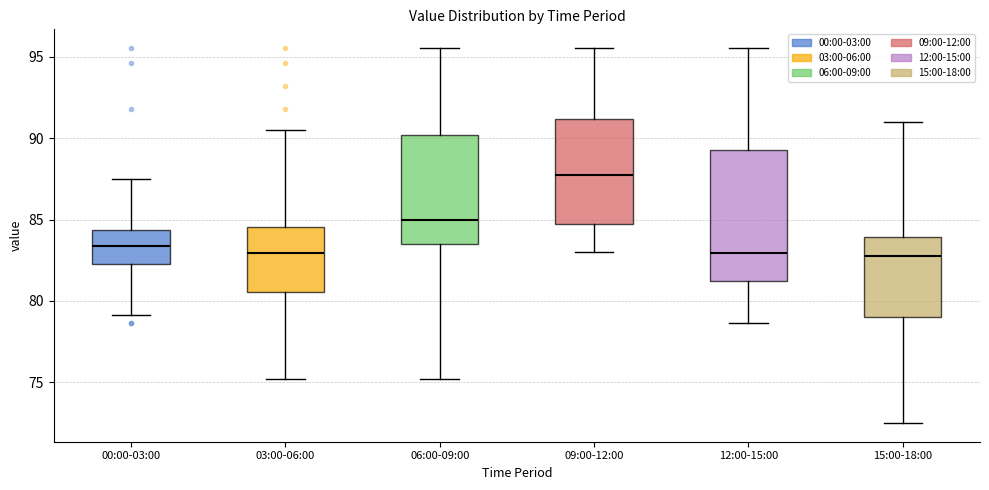

Reading left to right, read every box against the y-axis: the position of its median line, the range the box covers, and the ends of its whiskers. The values are not printed on the chart, so give them approximately, as read against the axis.

00:00-03:00: median 83.5, box 82.5 to 84.5, whiskers 79.0 to 87.5
03:00-06:00: median 83.0, box 80.5 to 84.5, whiskers 75.0 to 90.5
06:00-09:00: median 85.0, box 83.5 to 90.0, whiskers 75.0 to 95.5
09:00-12:00: median 87.5, box 84.5 to 91.0, whiskers 83.0 to 95.5
12:00-15:00: median 83.0, box 81.0 to 89.5, whiskers 78.5 to 95.5
15:00-18:00: median 83.0, box 79.0 to 84.0, whiskers 72.5 to 91.0